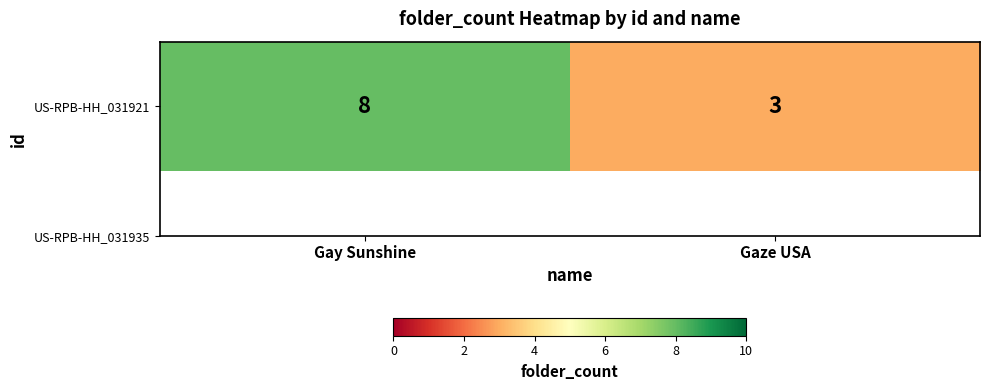

How many values are below 8?

1